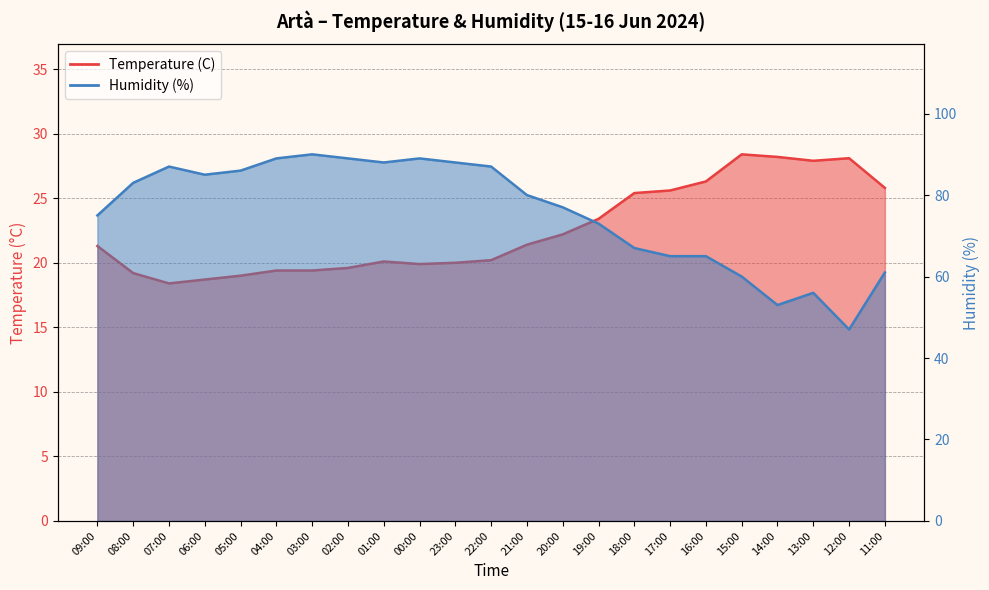

How many lines are shown in the chart?

2